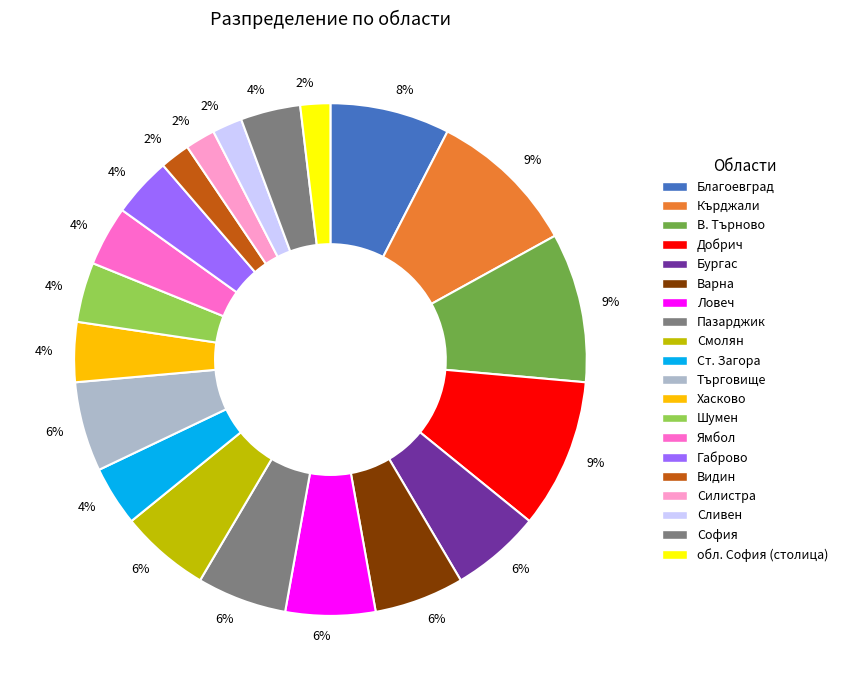

How many slices are in this pie chart?

20